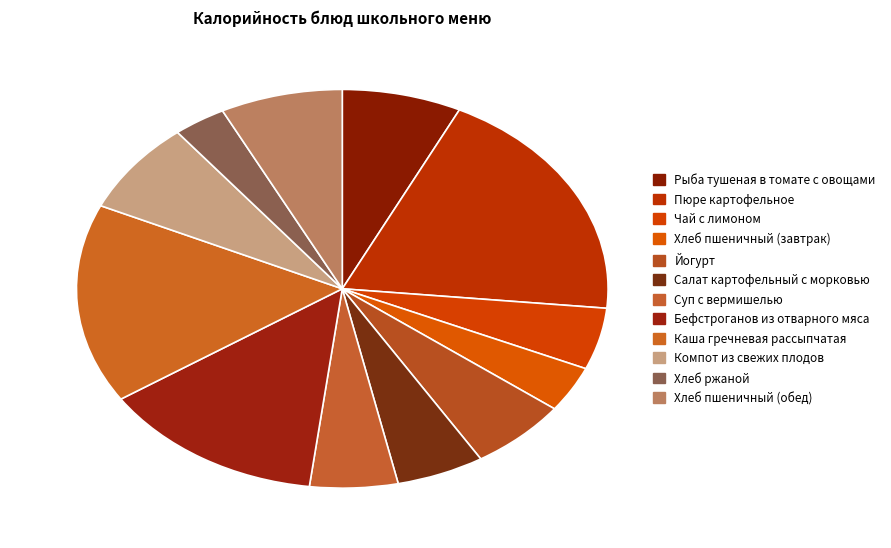

Is the sum of Бефстроганов из отварного мяса and Хлеб пшеничный (завтрак) greater than half?

No